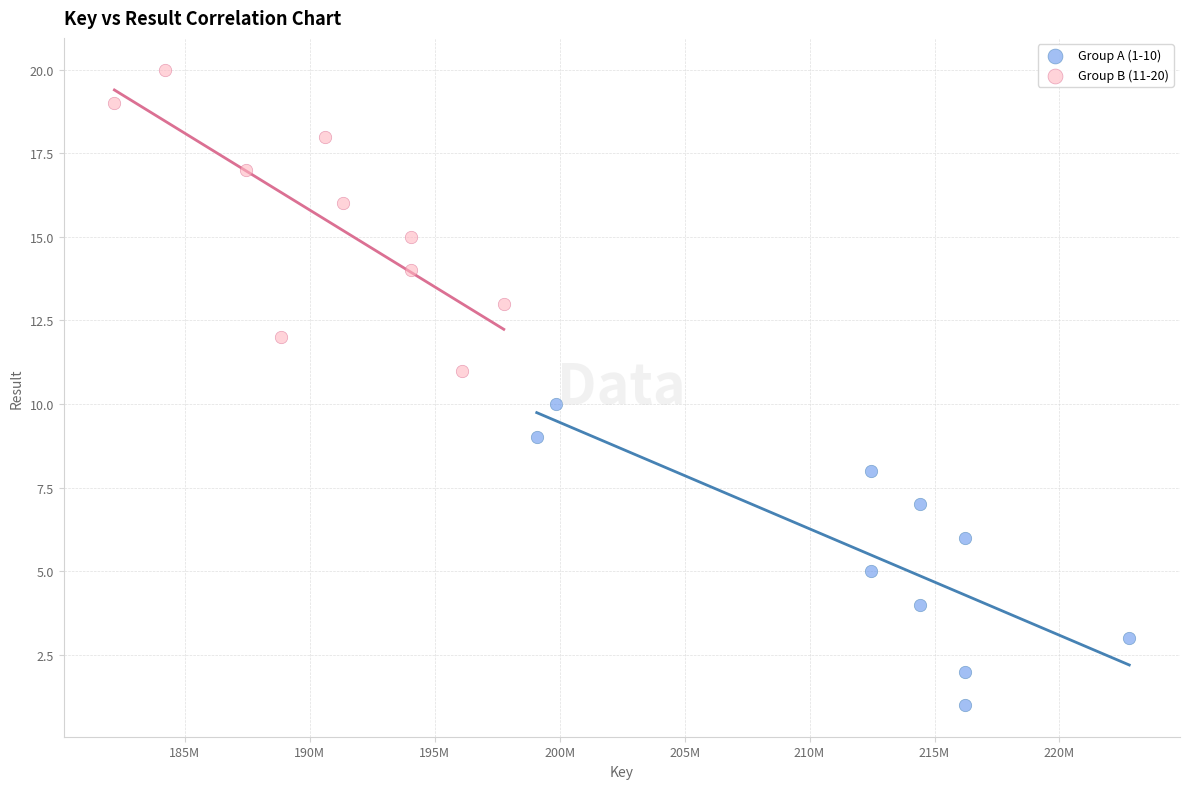

Which series reaches the maximum Y coordinate?

Group B (11-20)